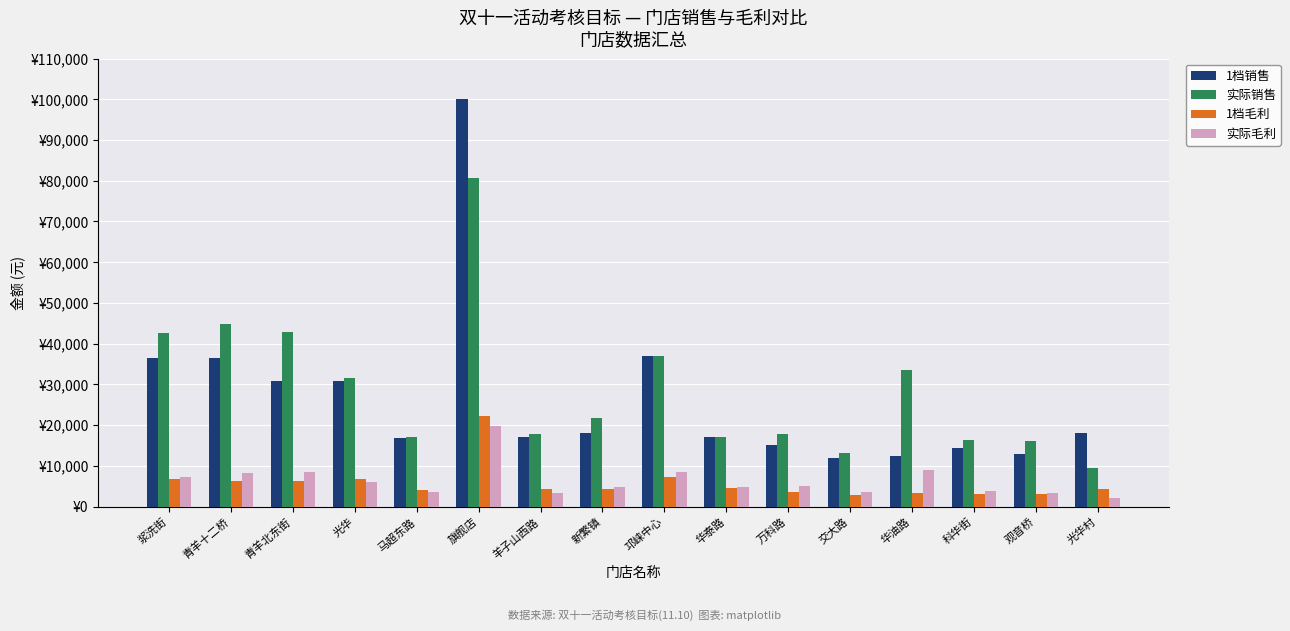

At which category does the chart reach its minimum across all series?

光华村